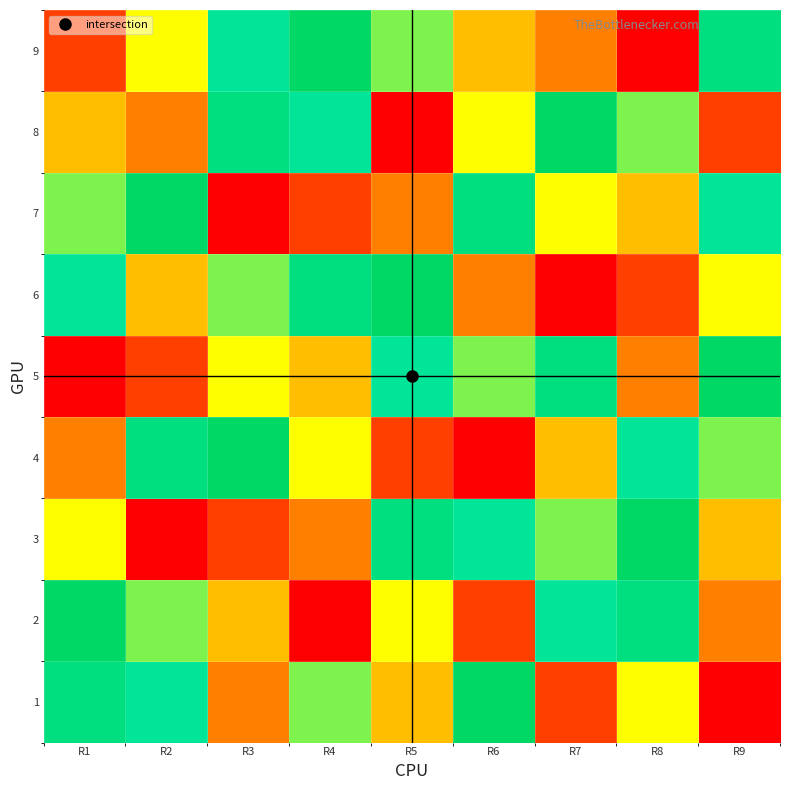

Reading left to right, transcribe all the data shown in this chart.

1: R1=8	R2=7	R3=3	R4=6	R5=4	R6=9	R7=2	R8=5	R9=1
2: R1=9	R2=6	R3=4	R4=1	R5=5	R6=2	R7=7	R8=8	R9=3
3: R1=5	R2=1	R3=2	R4=3	R5=8	R6=7	R7=6	R8=9	R9=4
4: R1=3	R2=8	R3=9	R4=5	R5=2	R6=1	R7=4	R8=7	R9=6
5: R1=1	R2=2	R3=5	R4=4	R5=7	R6=6	R7=8	R8=3	R9=9
6: R1=7	R2=4	R3=6	R4=8	R5=9	R6=3	R7=1	R8=2	R9=5
7: R1=6	R2=9	R3=1	R4=2	R5=3	R6=8	R7=5	R8=4	R9=7
8: R1=4	R2=3	R3=8	R4=7	R5=1	R6=5	R7=9	R8=6	R9=2
9: R1=2	R2=5	R3=7	R4=9	R5=6	R6=4	R7=3	R8=1	R9=8